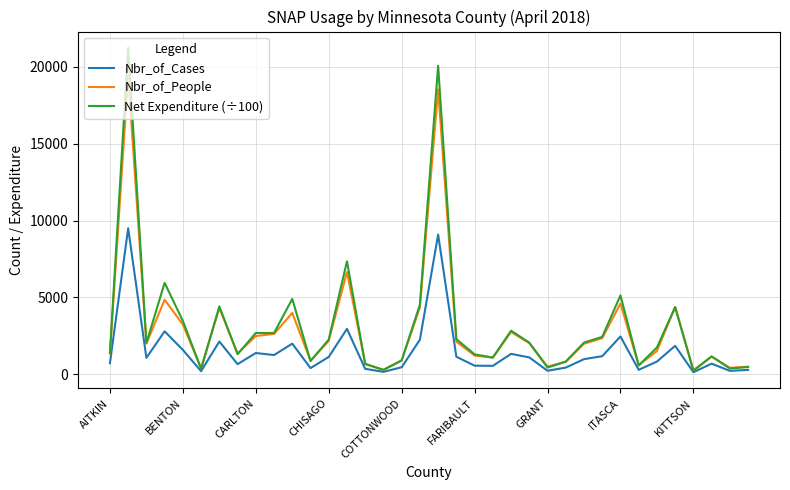

What is the highest value of the Nbr_of_Cases series?

9497.0